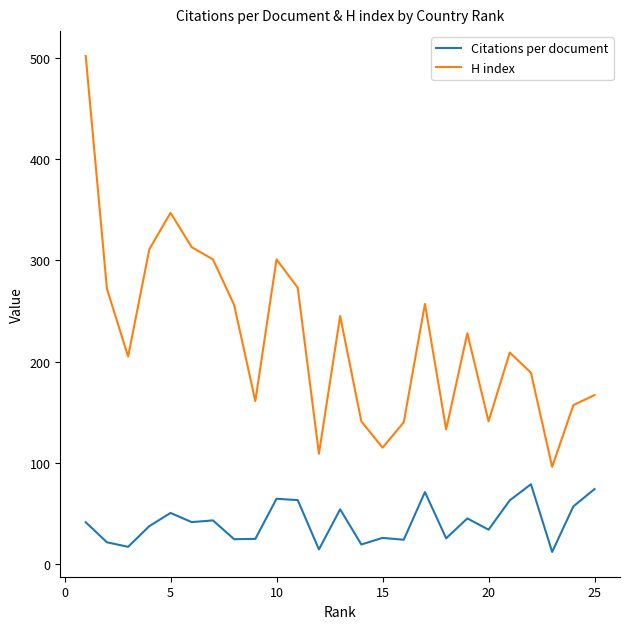

Which series has the widest spread of values?

H index